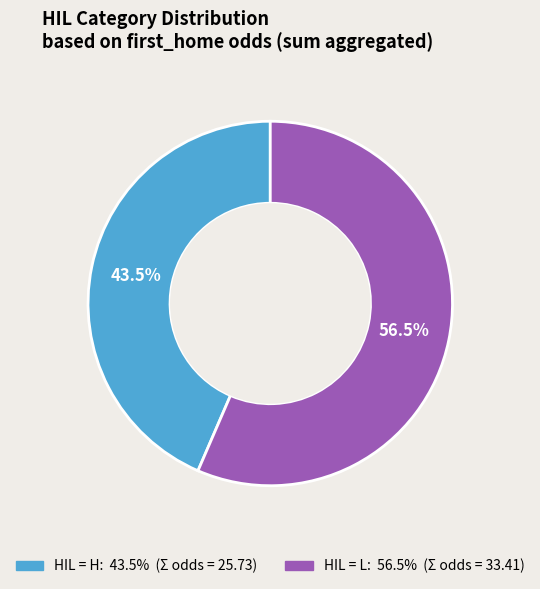

Is there a majority slice in this chart?

Yes